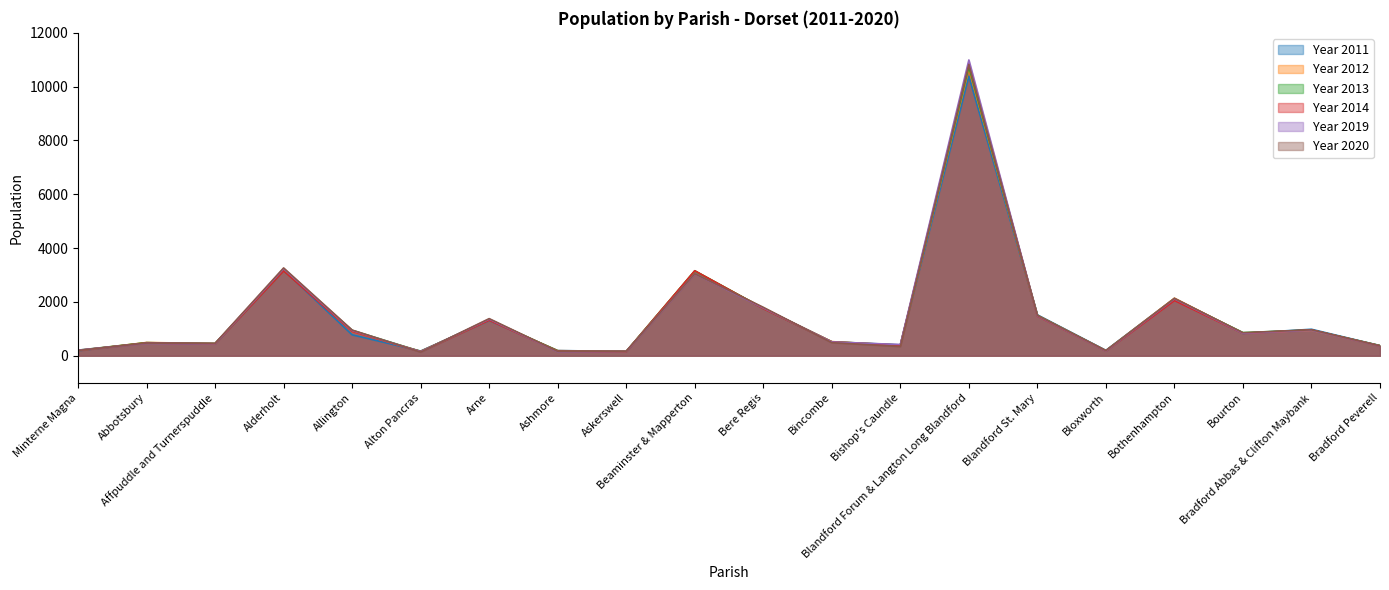

The value of Year 2011 at Askerswell is 154. True or false?

True